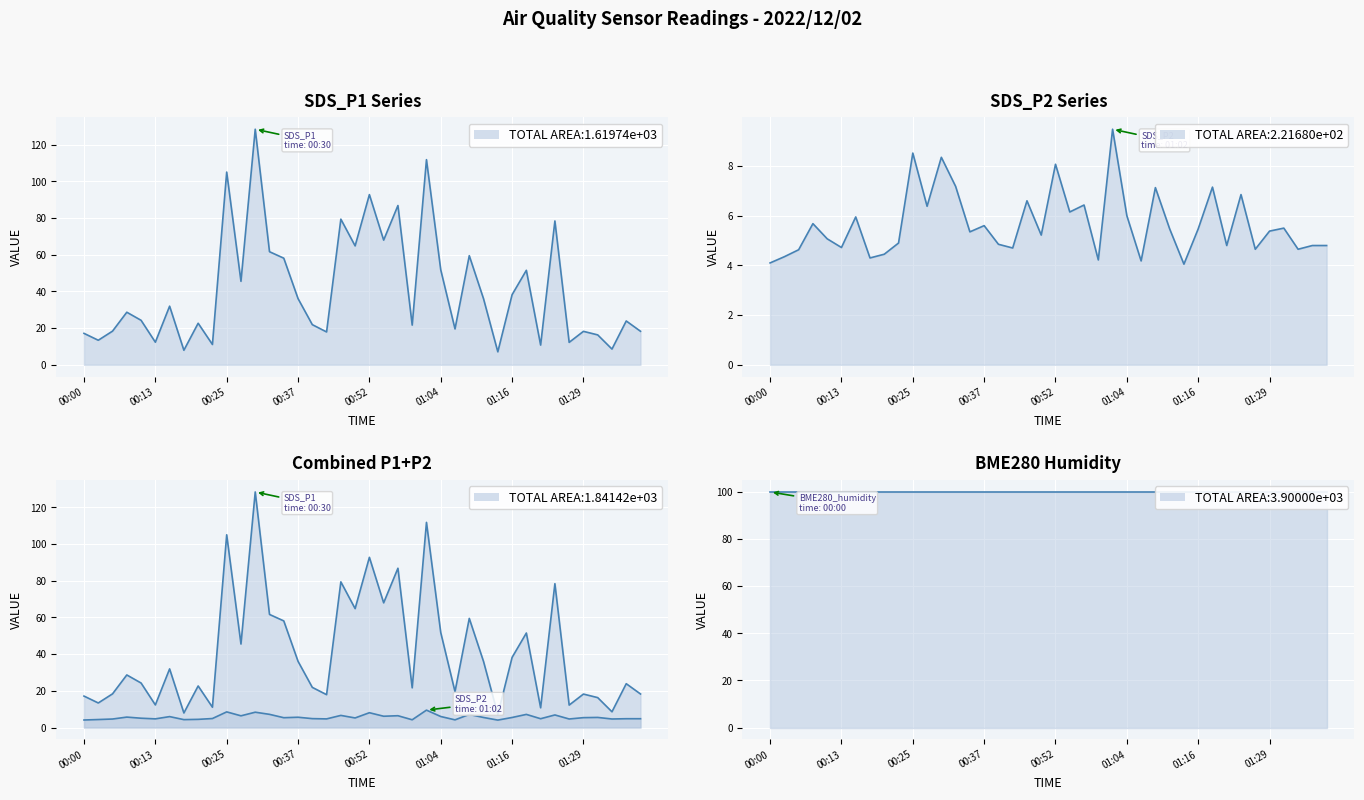

What is the approximate value of BME280_humidity line at 14?

100.0